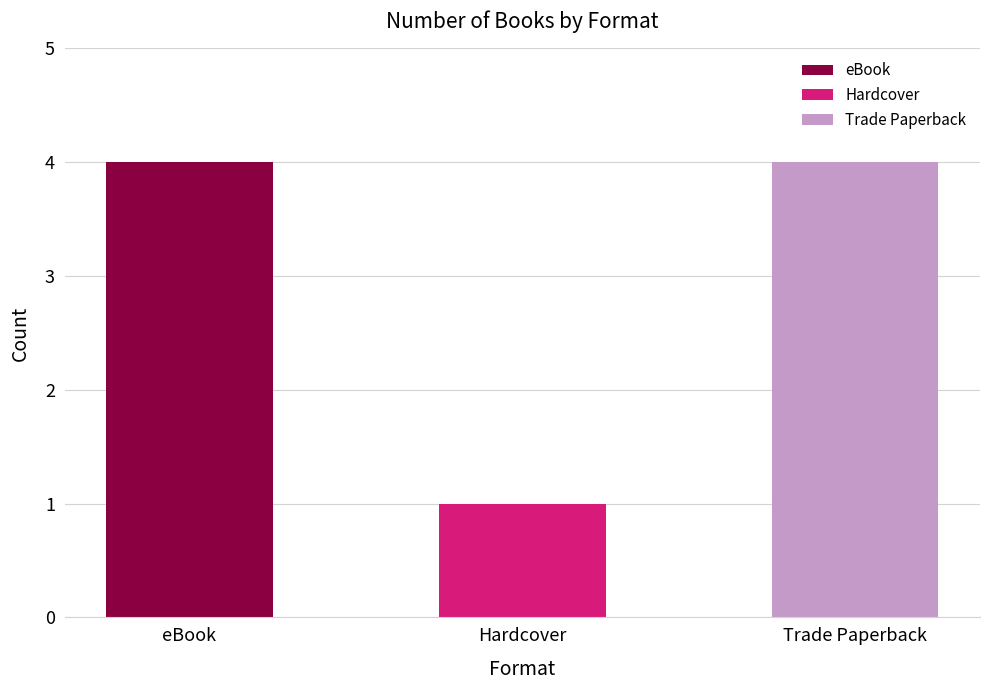

What is the label of the 3rd bar from the right?

eBook